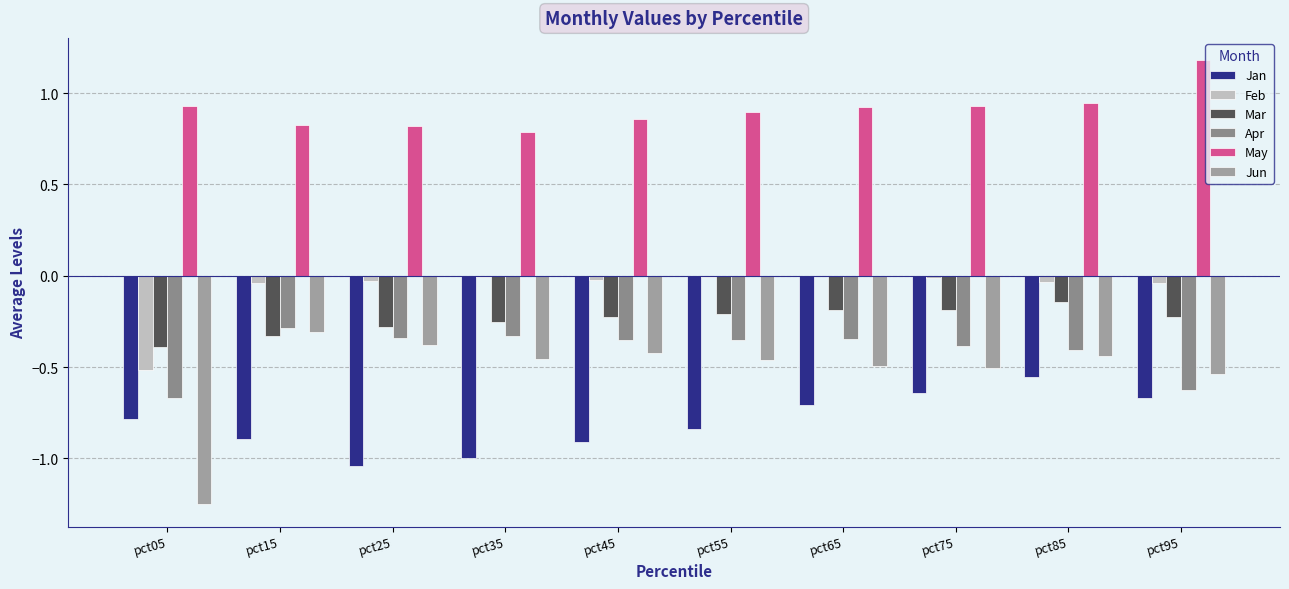

What are all the series names shown in the legend?

Jan, Feb, Mar, Apr, May, Jun